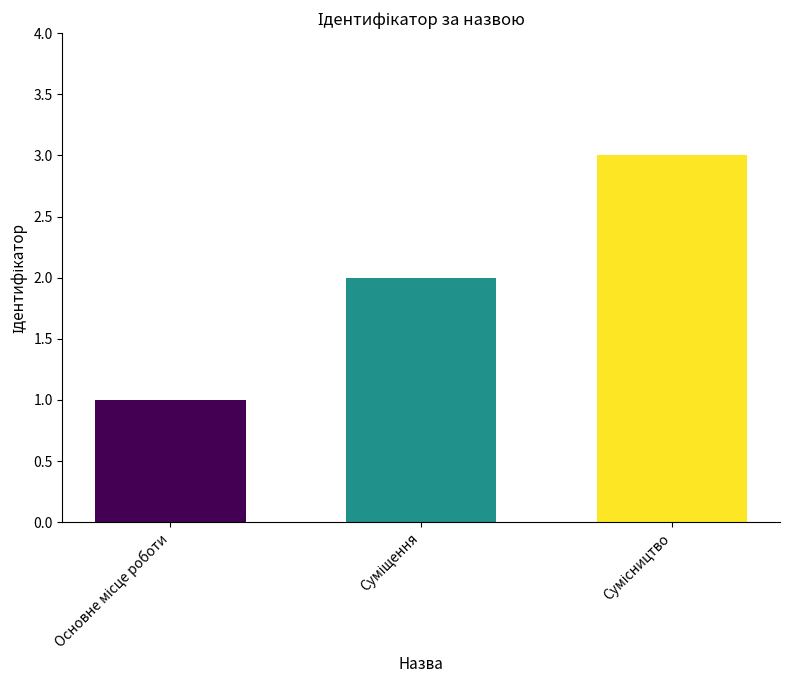

What is the maximum value shown in the chart?

3